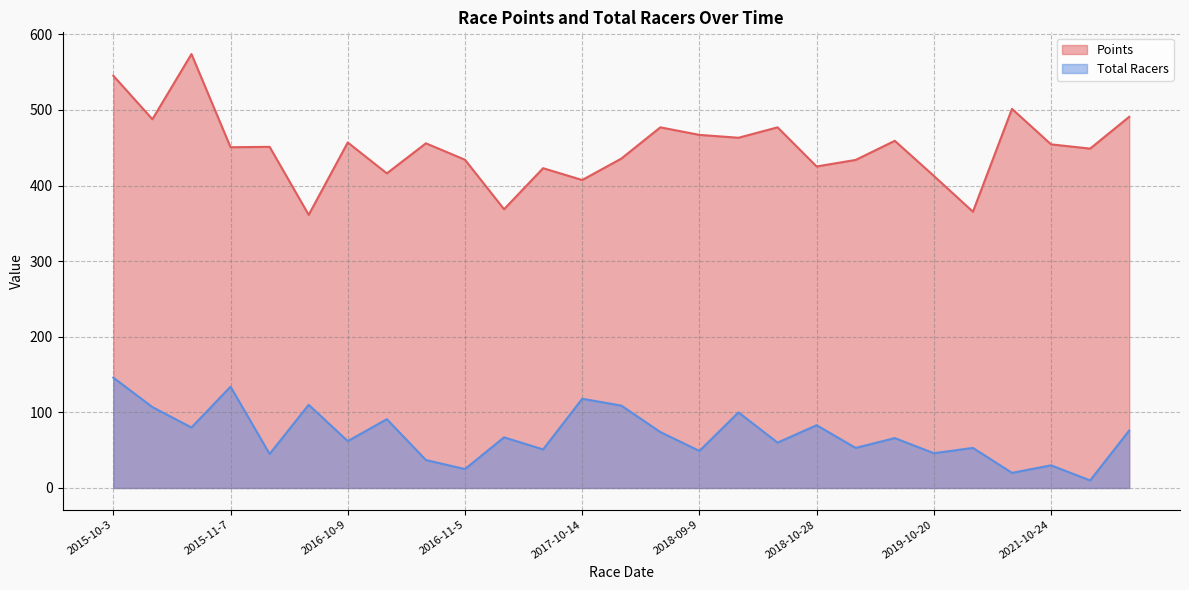

At which category does Points reach its first local valley?

2015-10-11